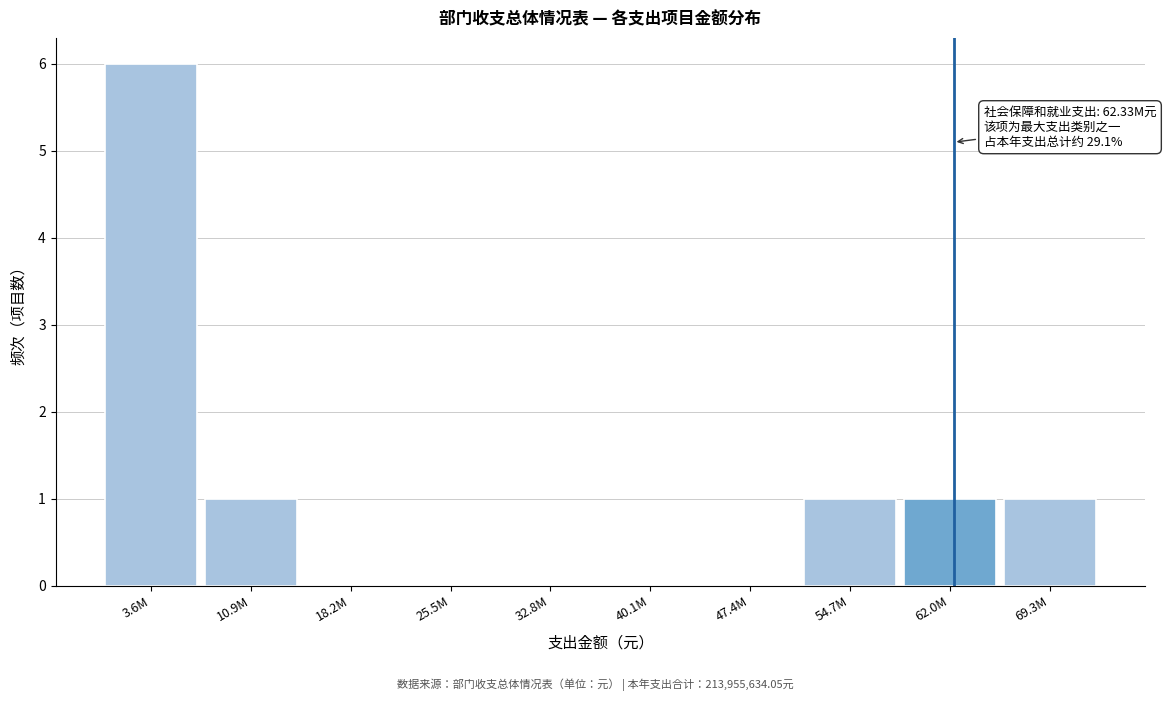

Reading left to right, list all the values displayed in this chart.

3.6M=6	10.9M=1	18.2M=0	25.5M=0	32.8M=0	40.1M=0	47.4M=0	54.7M=1	62.0M=1	69.3M=1